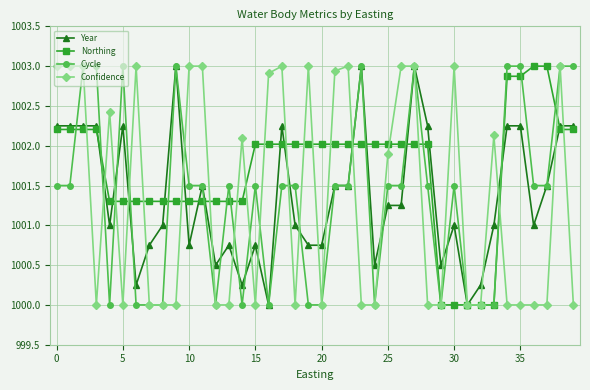

What is the greatest value displayed?

1003.0